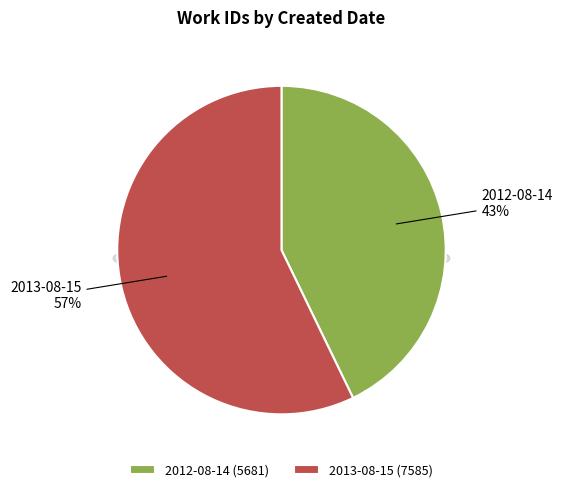

The 2013-08-15 slice represents 46% of the pie. True or false?

False